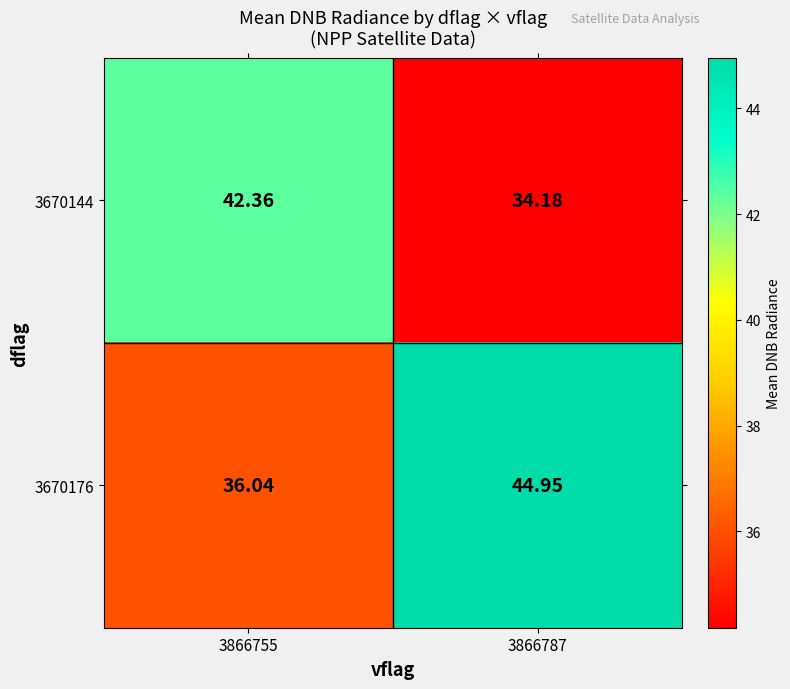

Is the value of 3670144 at 3866787 greater than the value of 3670176 at 3866755?

No